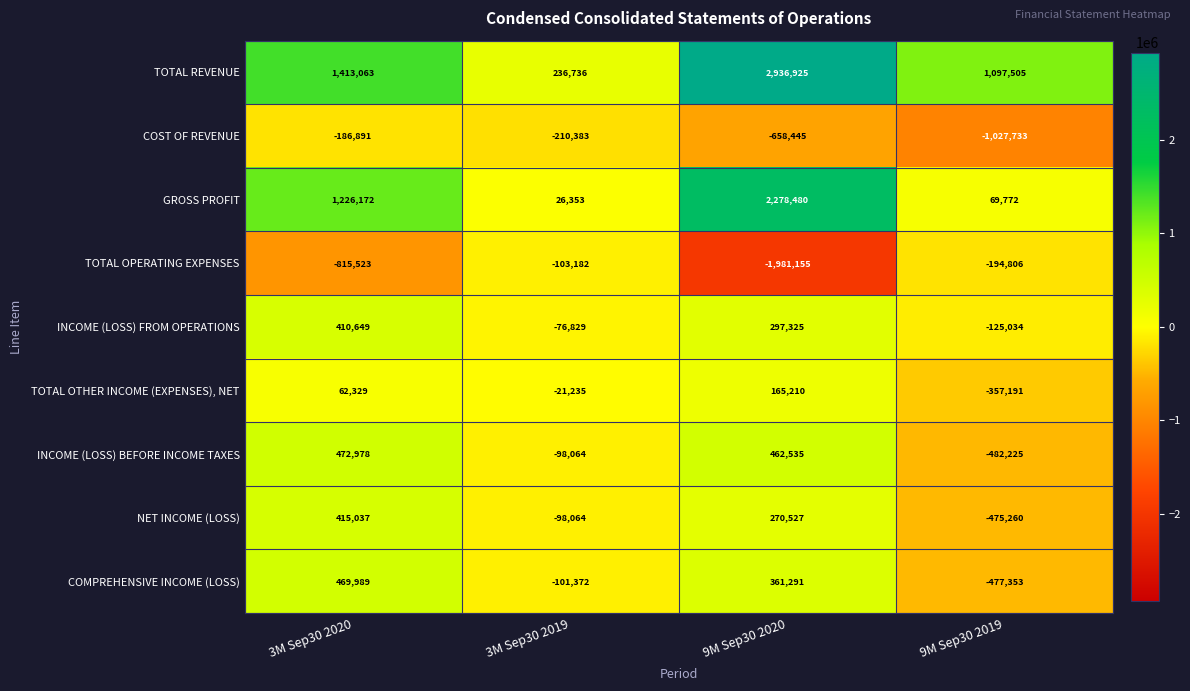

What is the total value across all series at 3M Sep30 2020?

3467803